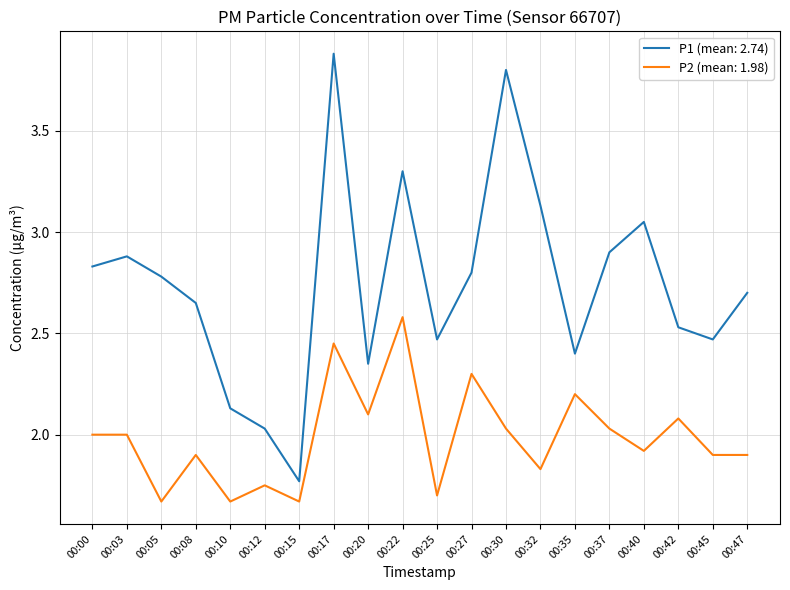

True or false: P2 (mean: 1.98) and P1 (mean: 2.74) cross at least once.

False